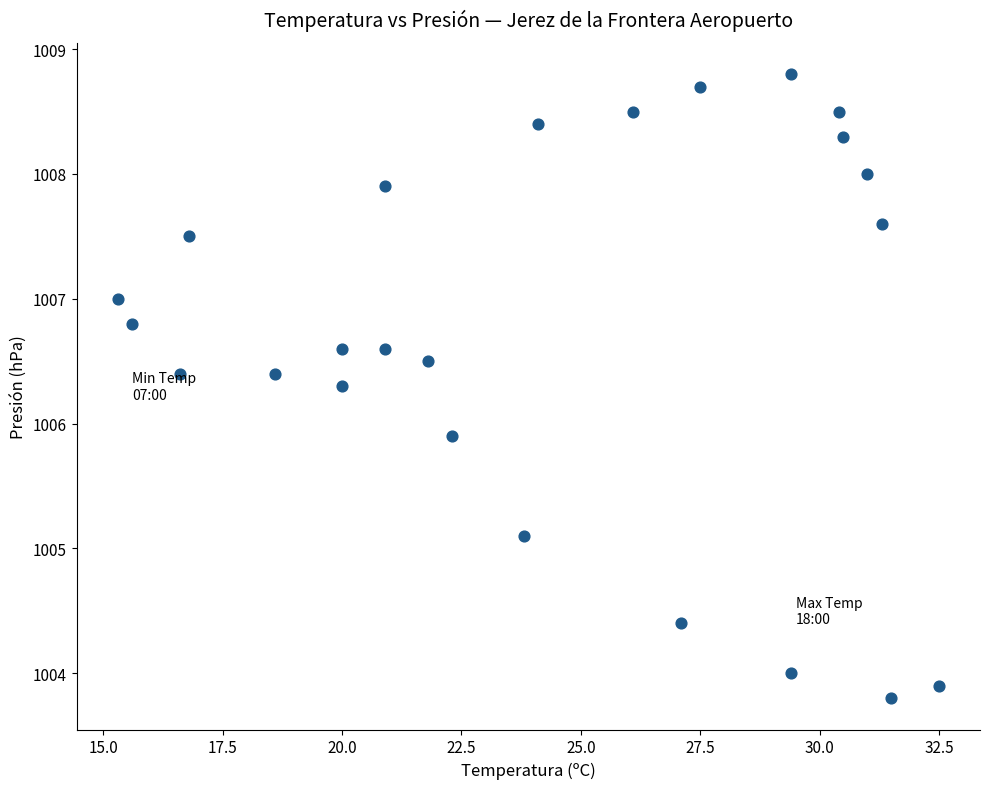

What Y value in the scatter plot is closest to 1006?

1005.9